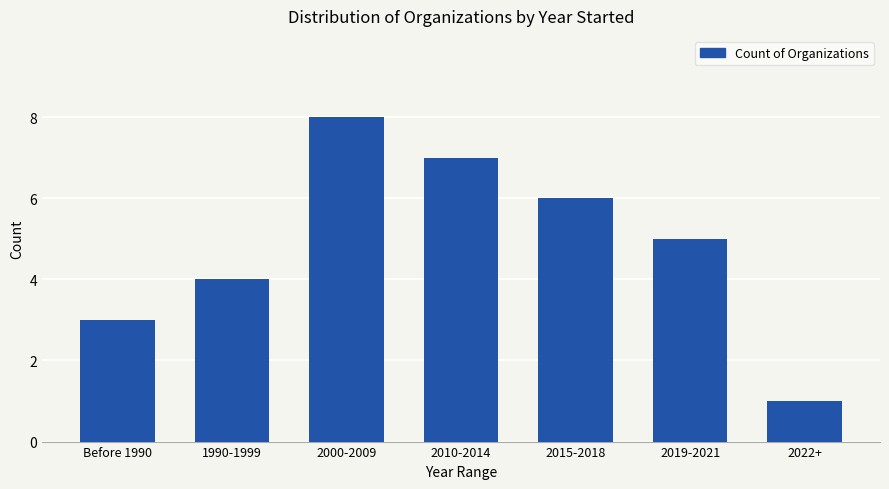

Is it true that the value at 2000-2009 is 12?

False